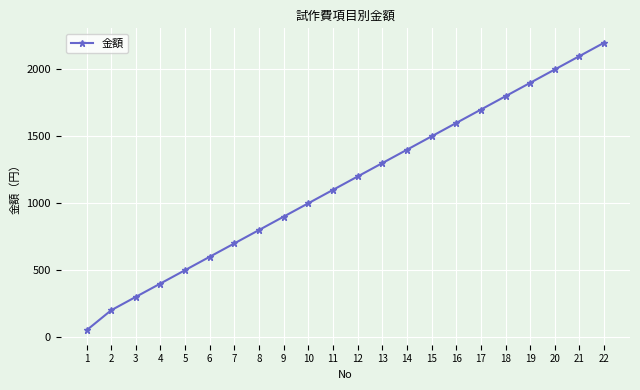

How many series are shown in this chart?

1